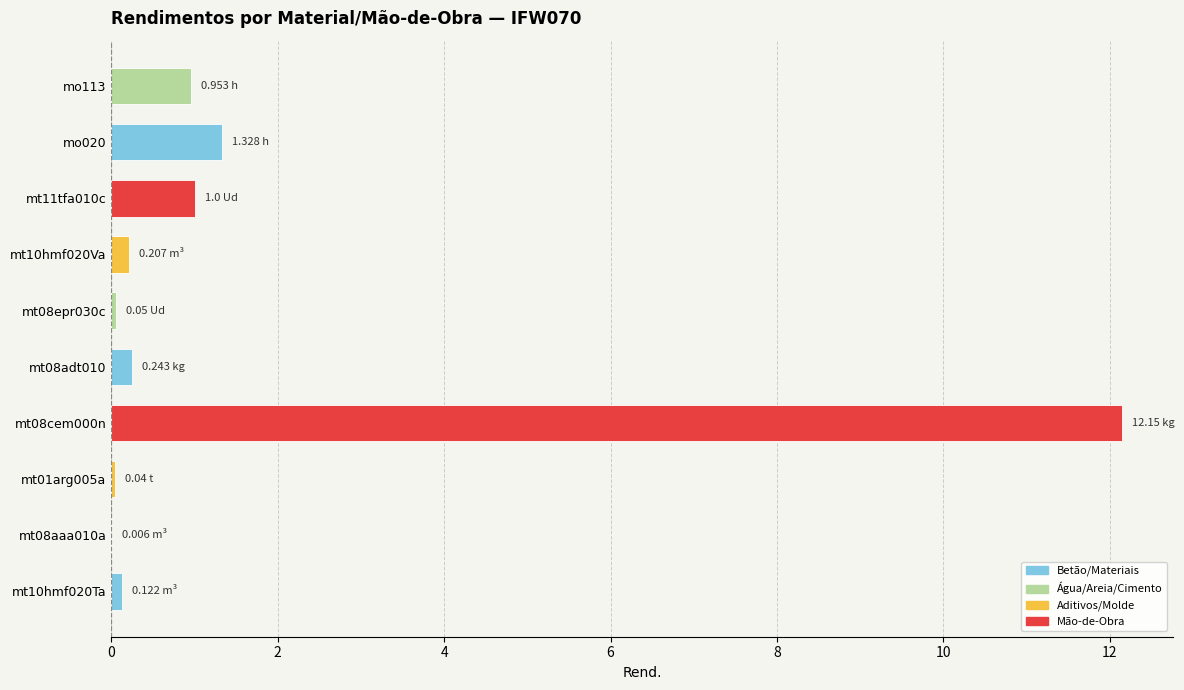

Does the chart contain stacked bars?

No